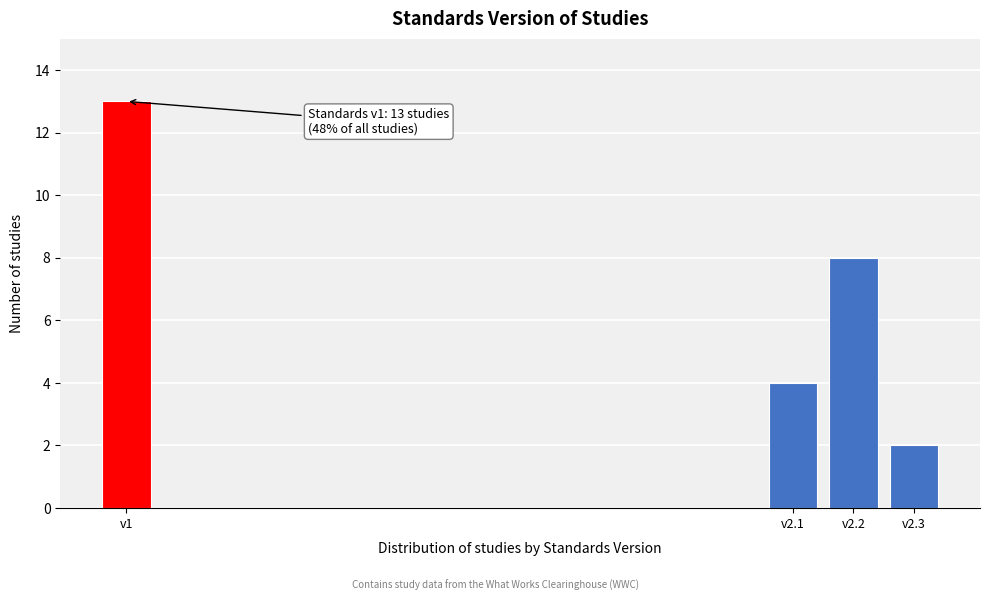

Reading right to left, transcribe all the data shown in this chart.

v2.3=2	v2.2=8	v2.1=4	v1=13